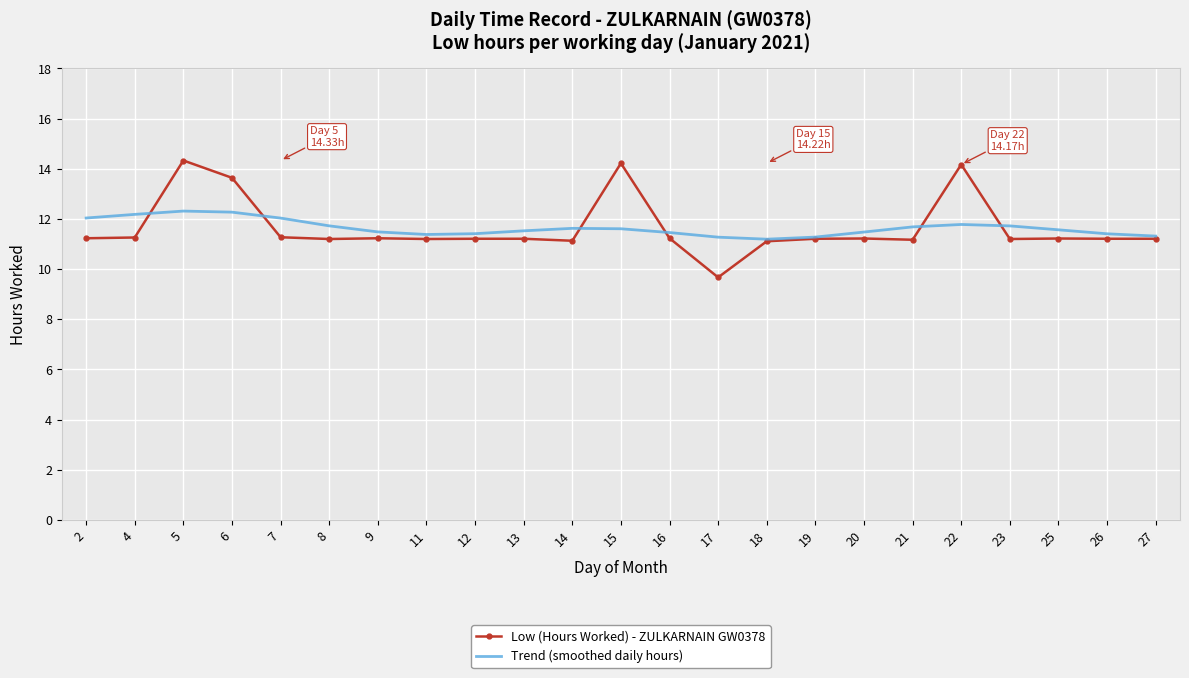

What is the greatest value displayed?

14.3